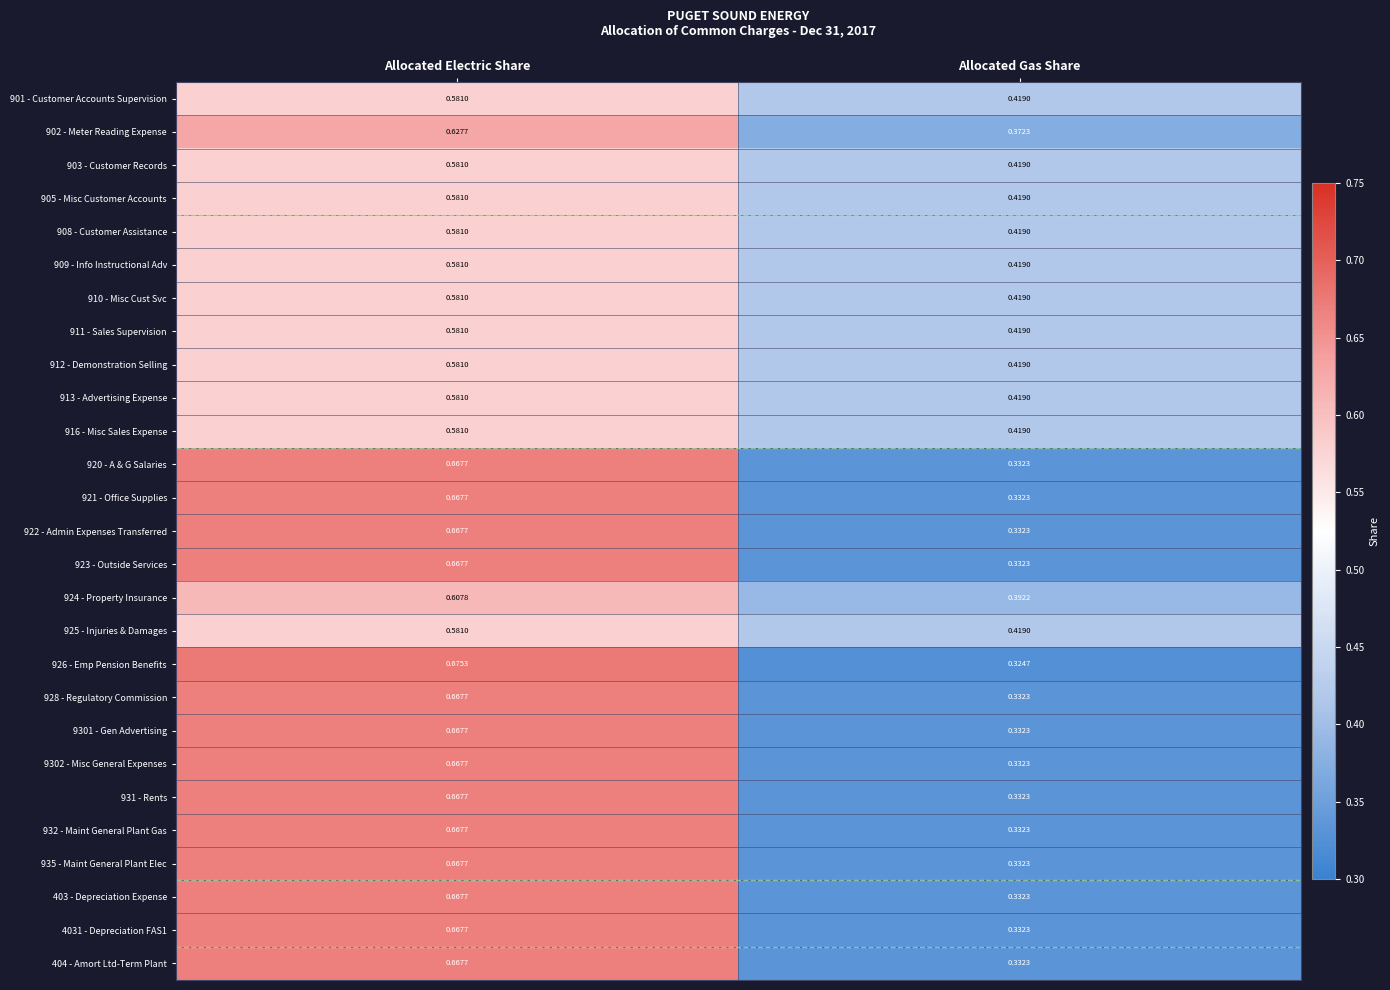

Is the value of 4031 - Depreciation FAS1 at Allocated Gas Share greater than the value of 910 - Misc Cust Svc at Allocated Electric Share?

No